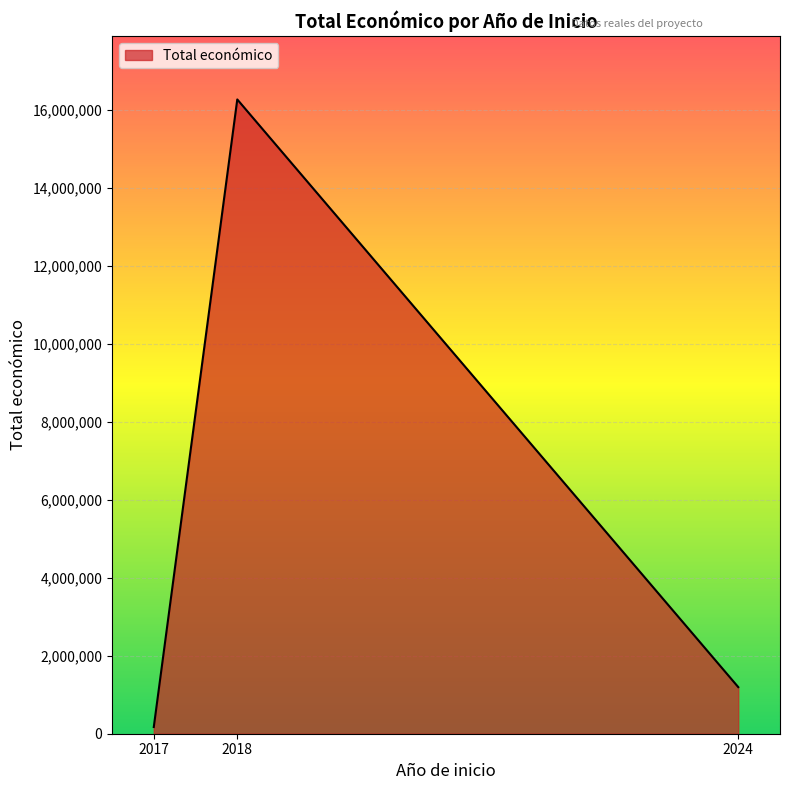

How many series are shown in this chart?

1